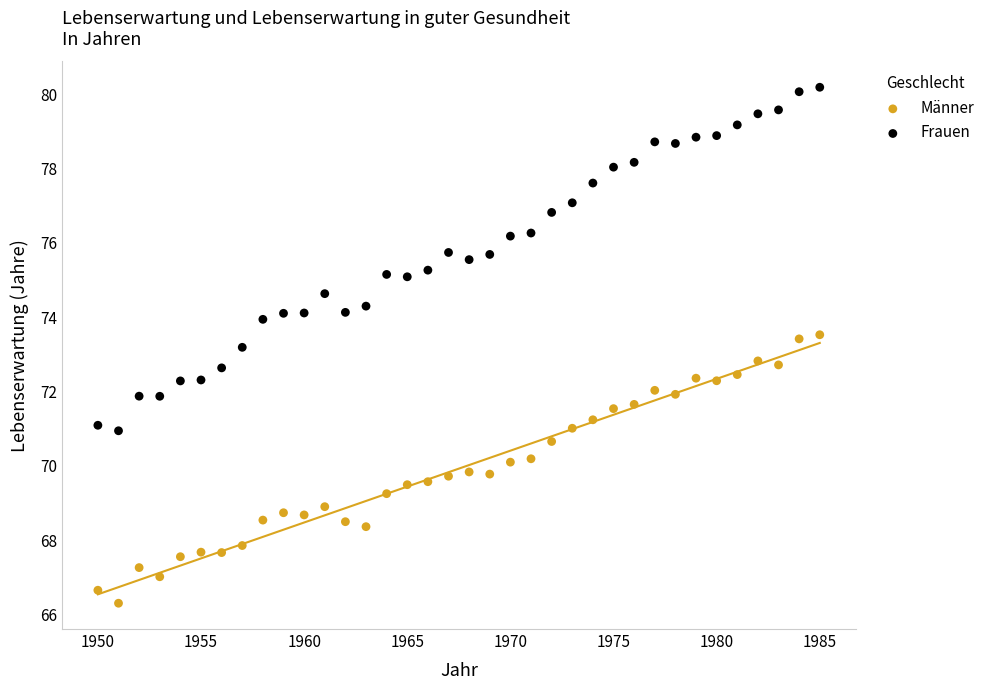

Which series reaches the minimum Y coordinate?

Männer